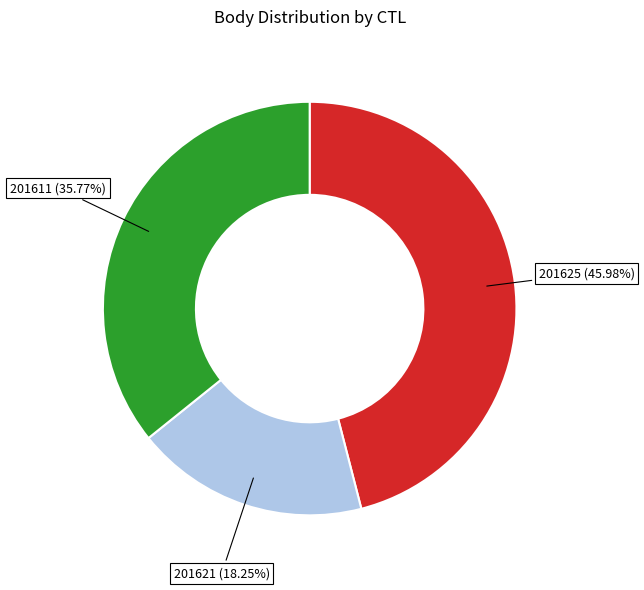

Between 201621 and 201611, which is larger?

201611